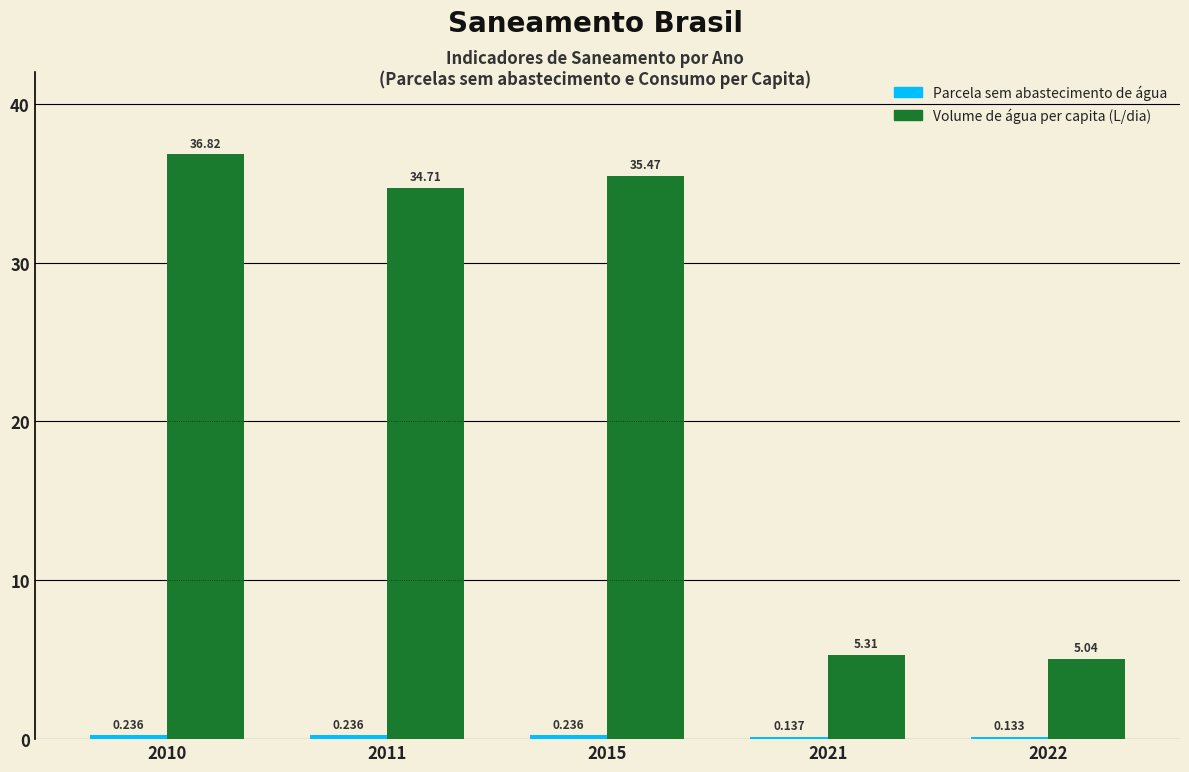

How many groups of bars are there?

5